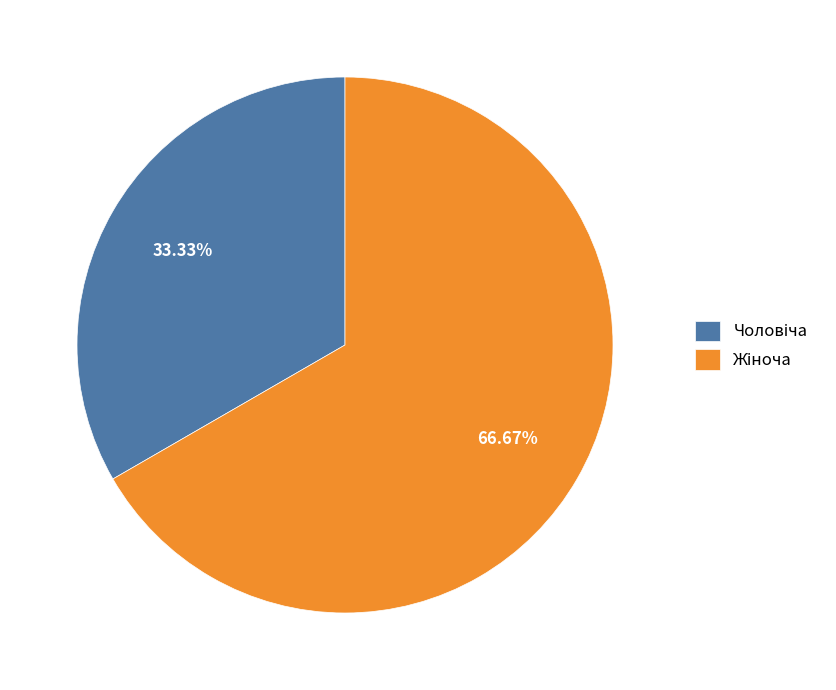

Is there any slice that represents more than half of the pie?

Yes